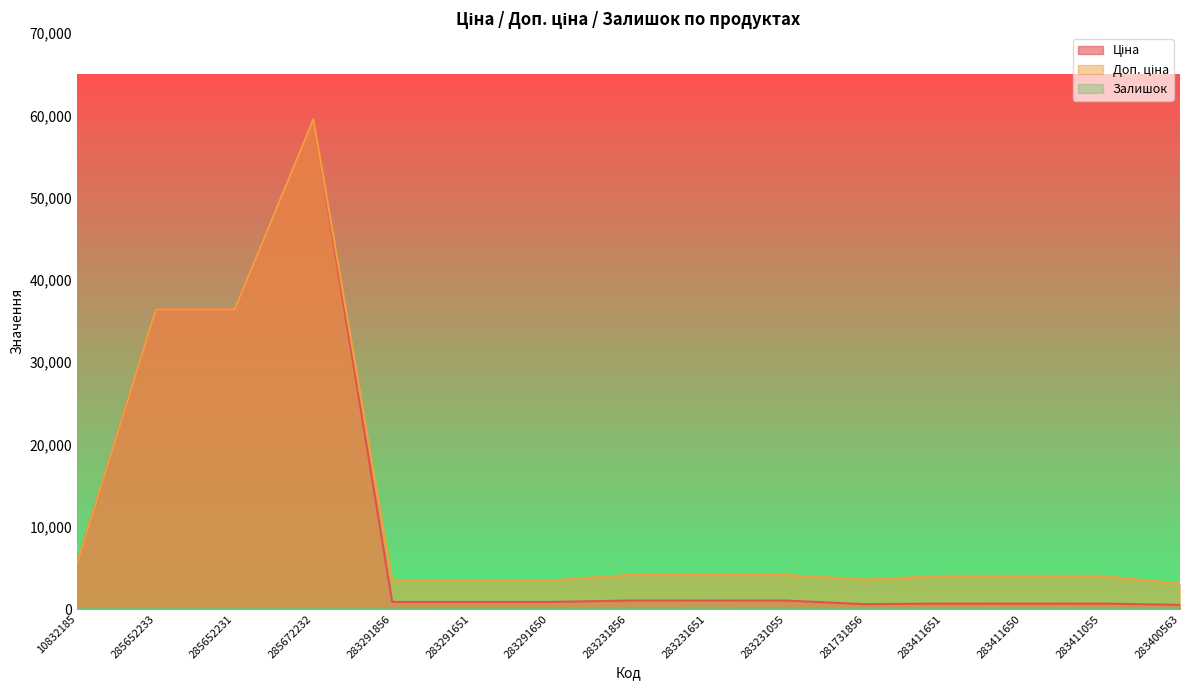

Where is Ціна nearest to the value 30018?

285652233